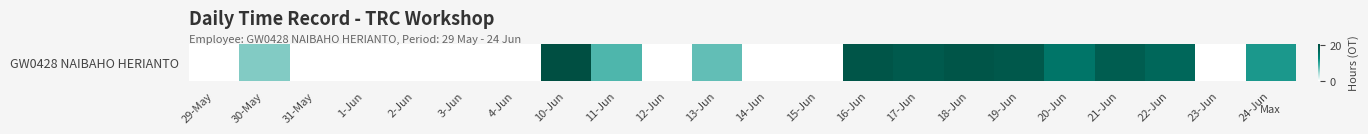

At which category does the chart reach its peak across all series?

10-Jun